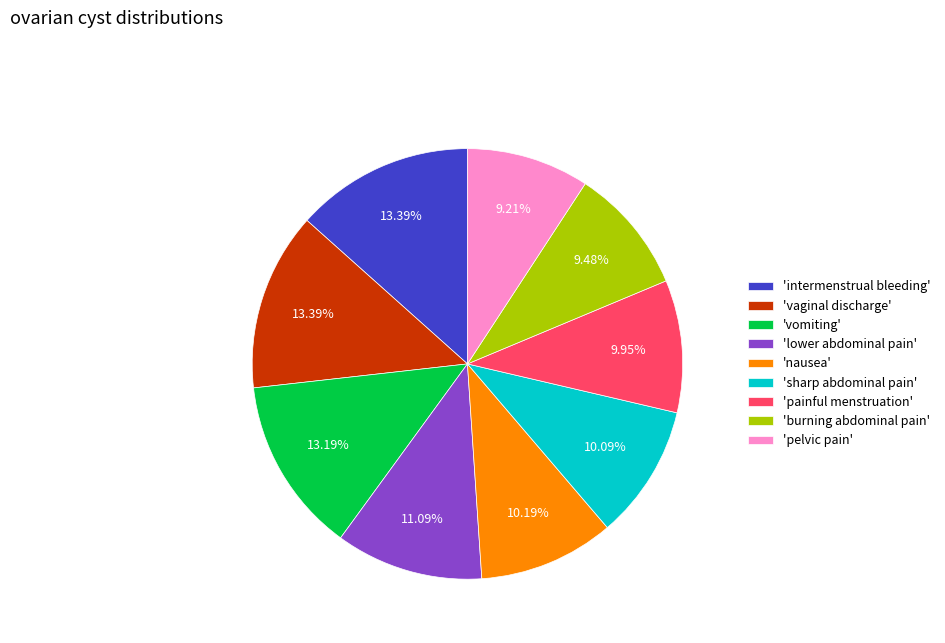

What is the ratio of the value at 'vaginal discharge' to the value at 'painful menstruation'?

1.3